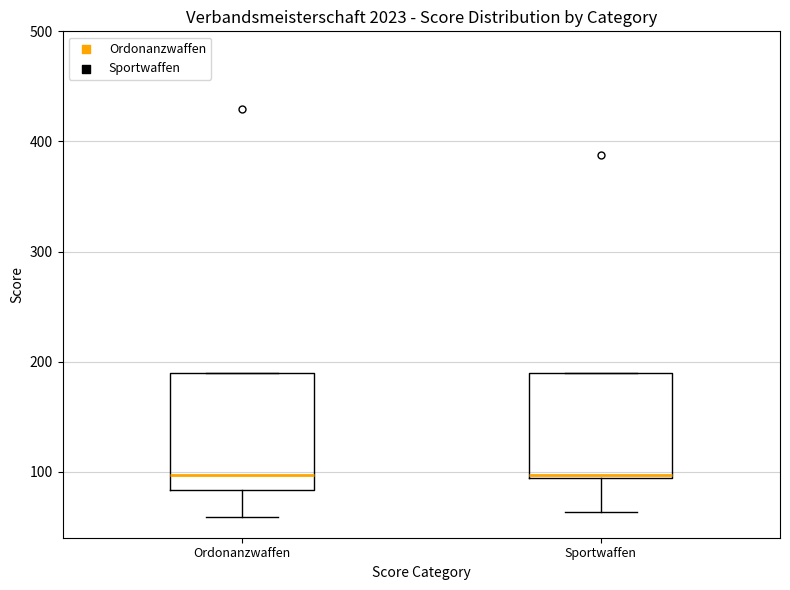

Reading left to right, transcribe this box plot: for each box, give where its median line is, the range the box spans, and where its two whiskers end, as read against the y-axis. The values are not printed on the chart, so give them approximately, as read against the axis.

Ordonanzwaffen: median 100, box 80 to 190, whiskers 60 to 190
Sportwaffen: median 100, box 90 to 190, whiskers 60 to 190